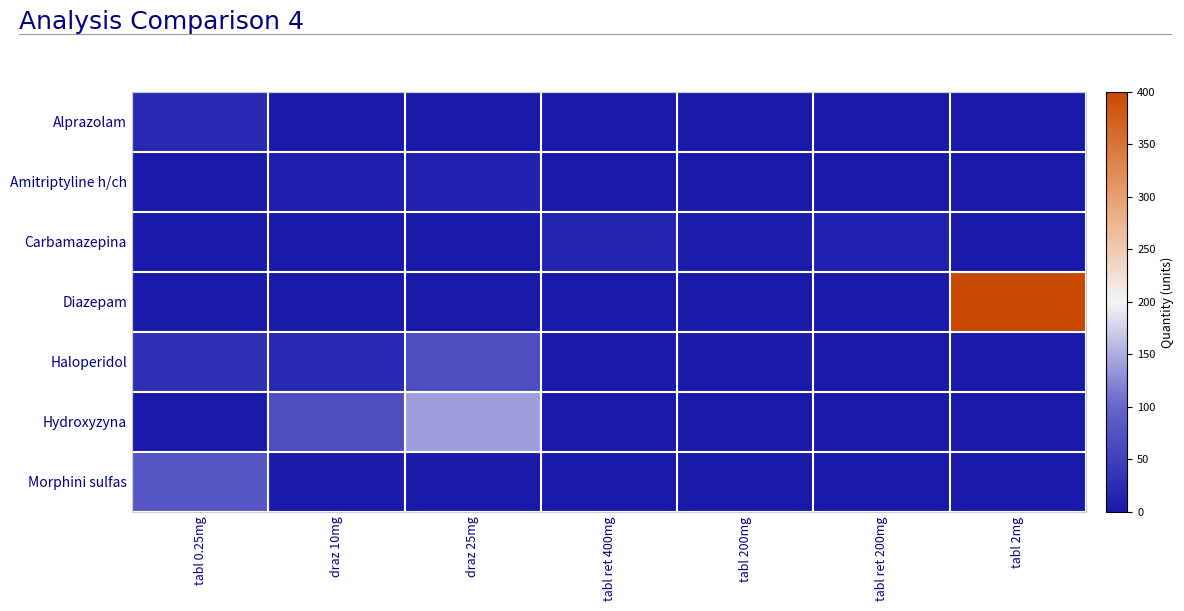

Reading right to left, extract all data points from this chart.

Alprazolam: tabl 2mg=0	tabl ret 200mg=0	tabl 200mg=0	tabl ret 400mg=0	draz 25mg=0	draz 10mg=0	tabl 0.25mg=20
Amitriptyline h/ch: tabl 2mg=0	tabl ret 200mg=0	tabl 200mg=0	tabl ret 400mg=0	draz 25mg=10	draz 10mg=8	tabl 0.25mg=0
Carbamazepina: tabl 2mg=0	tabl ret 200mg=10	tabl 200mg=4	tabl ret 400mg=15	draz 25mg=0	draz 10mg=0	tabl 0.25mg=0
Diazepam: tabl 2mg=400	tabl ret 200mg=0	tabl 200mg=0	tabl ret 400mg=0	draz 25mg=0	draz 10mg=0	tabl 0.25mg=0
Haloperidol: tabl 2mg=0	tabl ret 200mg=0	tabl 200mg=2	tabl ret 400mg=0	draz 25mg=70	draz 10mg=20	tabl 0.25mg=30
Hydroxyzyna: tabl 2mg=0	tabl ret 200mg=0	tabl 200mg=0	tabl ret 400mg=0	draz 25mg=140	draz 10mg=70	tabl 0.25mg=0
Morphini sulfas: tabl 2mg=0	tabl ret 200mg=0	tabl 200mg=0	tabl ret 400mg=0	draz 25mg=0	draz 10mg=2	tabl 0.25mg=80